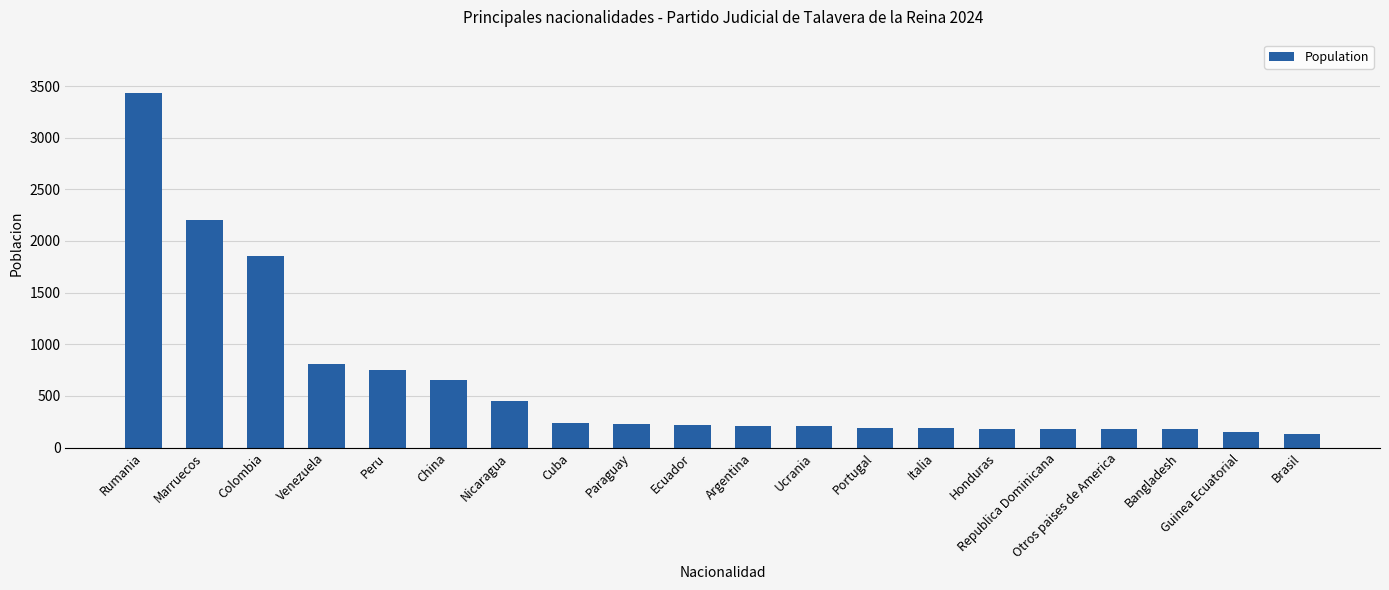

How many data points are less than 221?

10